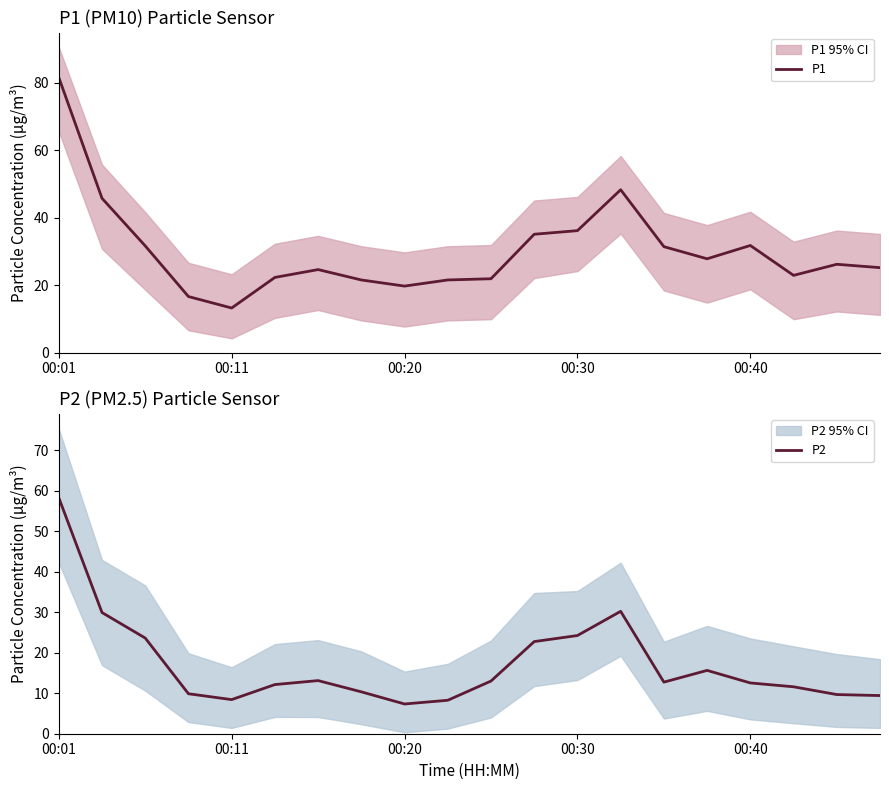

The P1 series shows 57.4 at 00:30. True or false?

False